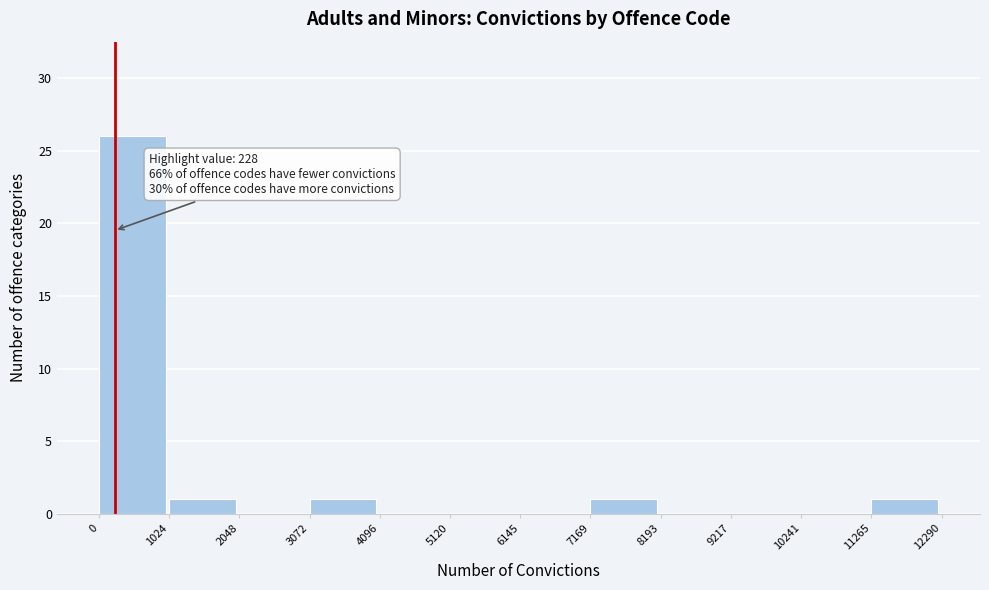

Which range on the x-axis has the tallest bar?

0 to 1024